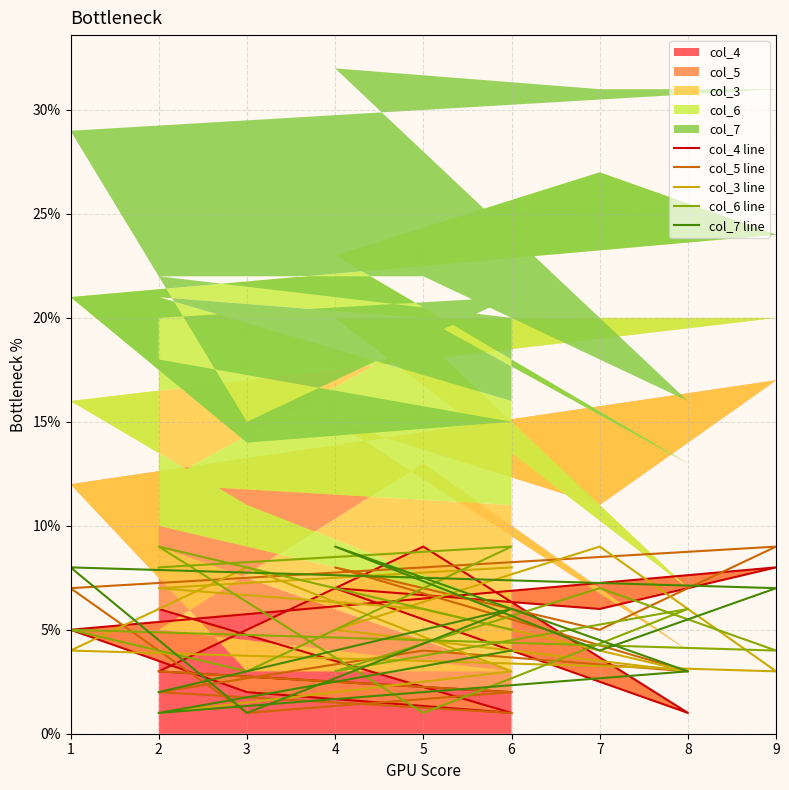

At which category is the sum across all series the highest?

4